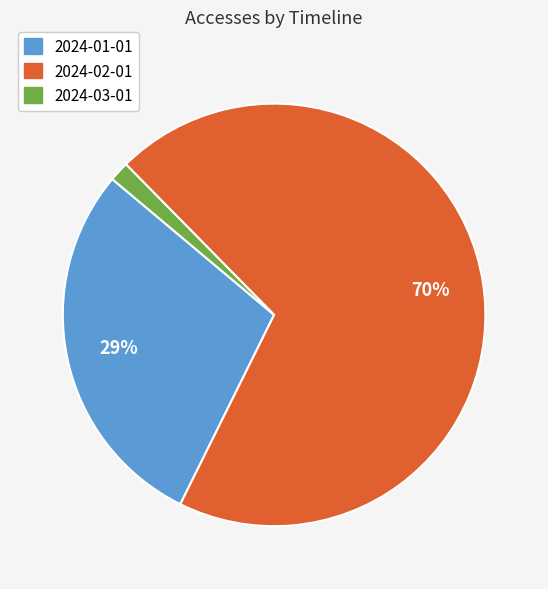

Count the number of slices in the pie.

3